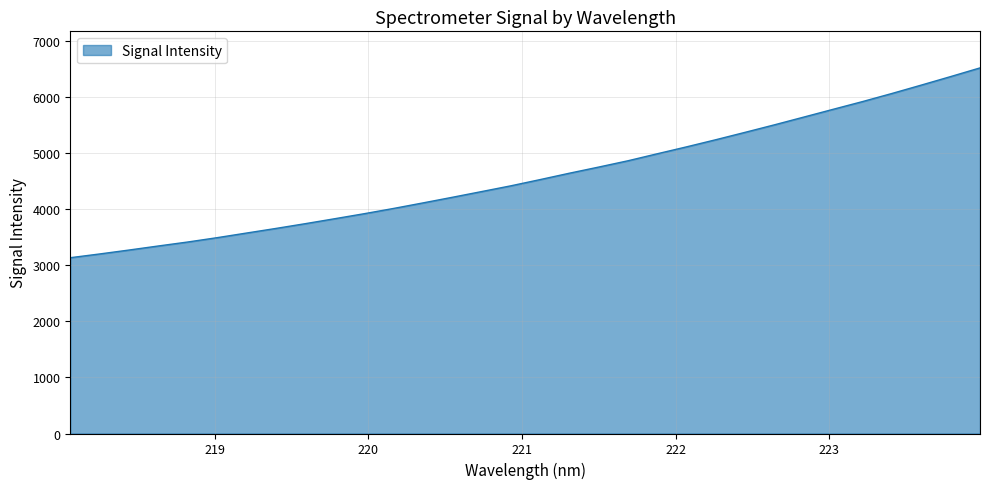

What is the minimum value shown in the chart?

3132.0